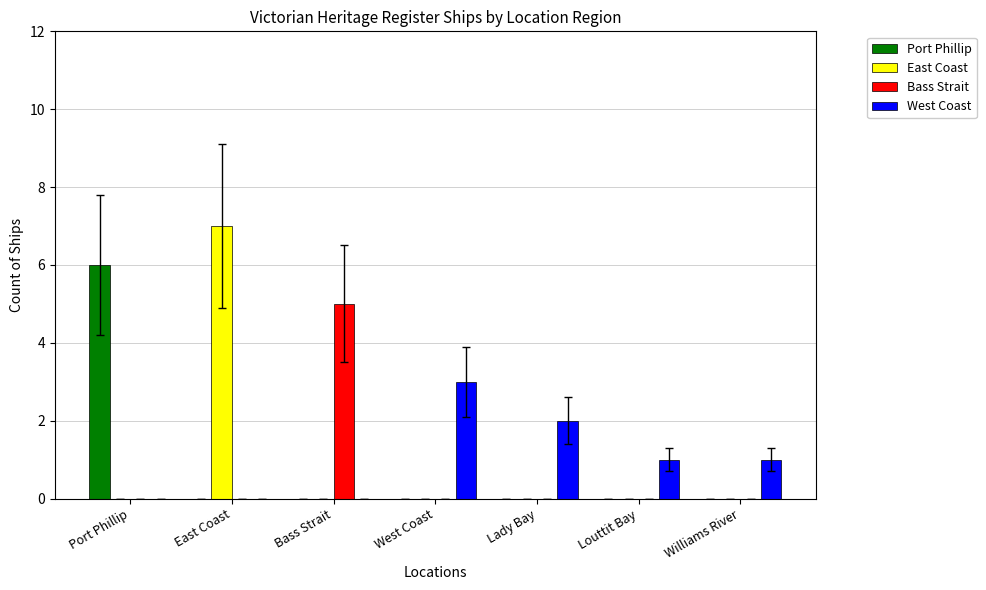

Reading left to right, what are all the values shown in this chart?

Port Phillip: Port Phillip=6	East Coast=0	Bass Strait=0	West Coast=0	Lady Bay=0	Louttit Bay=0	Williams River=0
East Coast: Port Phillip=0	East Coast=7	Bass Strait=0	West Coast=0	Lady Bay=0	Louttit Bay=0	Williams River=0
Bass Strait: Port Phillip=0	East Coast=0	Bass Strait=5	West Coast=0	Lady Bay=0	Louttit Bay=0	Williams River=0
West Coast: Port Phillip=0	East Coast=0	Bass Strait=0	West Coast=3	Lady Bay=2	Louttit Bay=1	Williams River=1